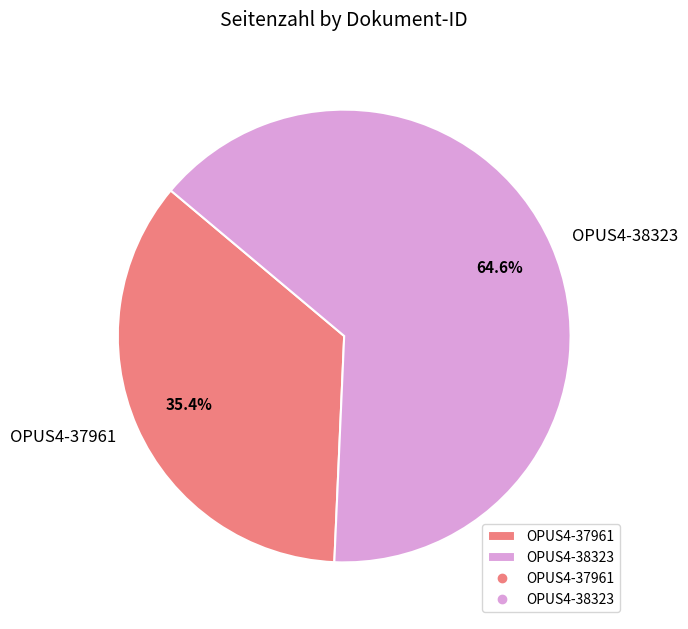

Between OPUS4-38323 and OPUS4-37961, which is larger?

OPUS4-38323